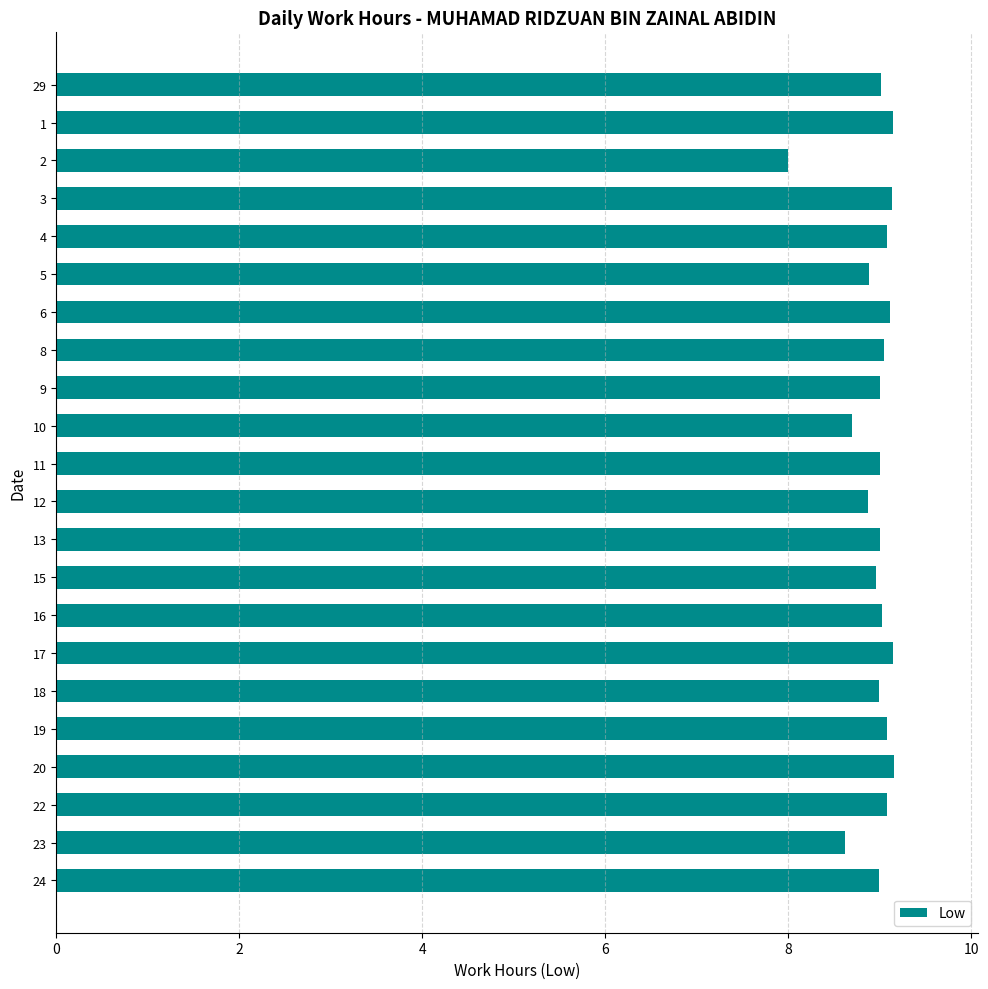

What is the sum of all values?

197.1